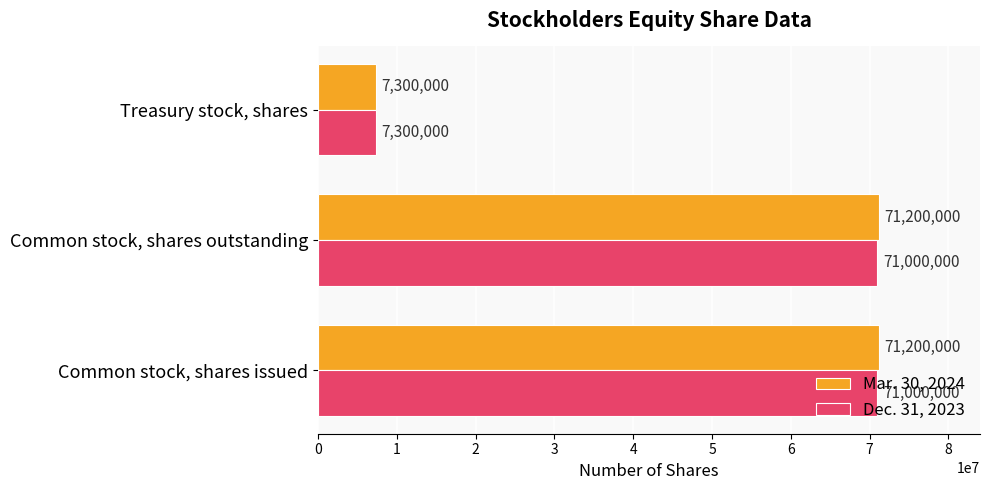

Which series has the widest spread of values?

Mar. 30, 2024